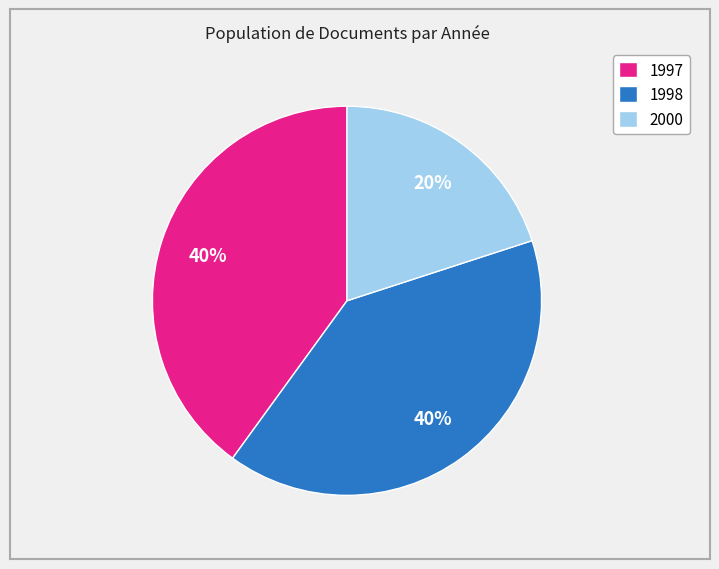

To the nearest percent, what portion does 2000 represent?

20%